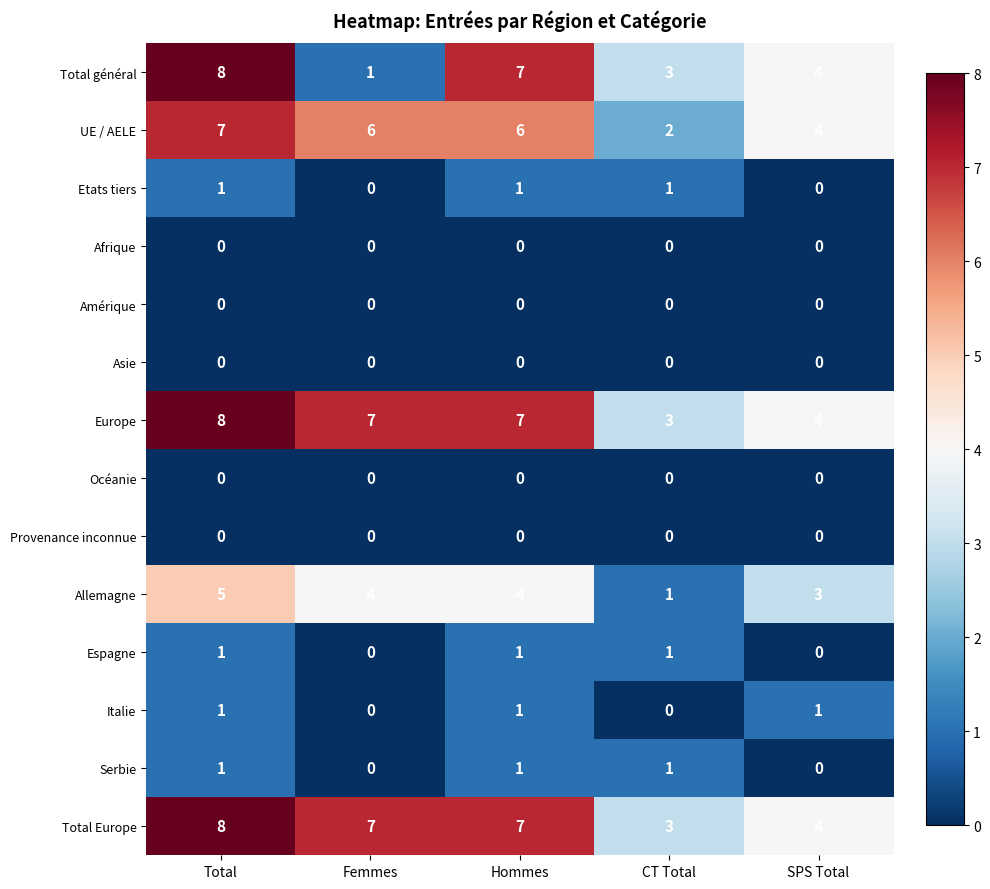

What is the greatest value displayed?

8